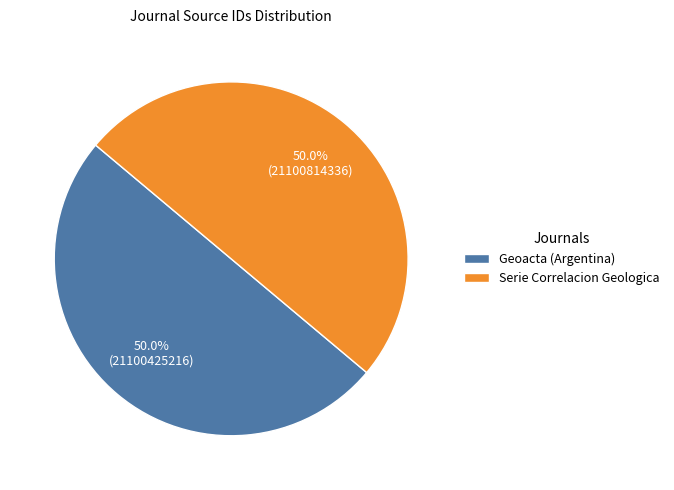

What is the ratio of the value at Geoacta (Argentina) to the value at Serie Correlacion Geologica?

1.0